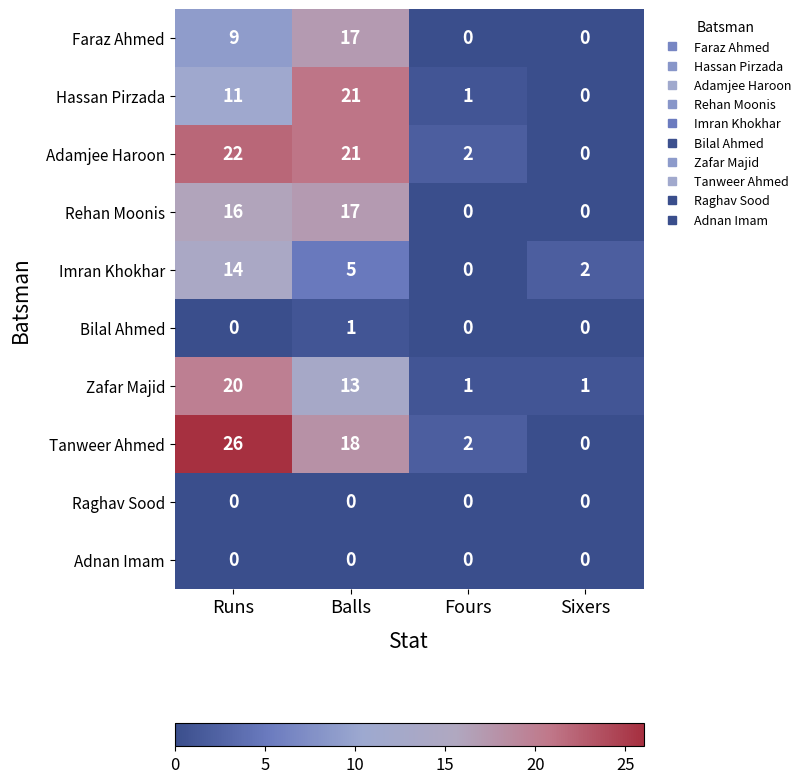

Which series changed the most between Runs and Balls?

Hassan Pirzada